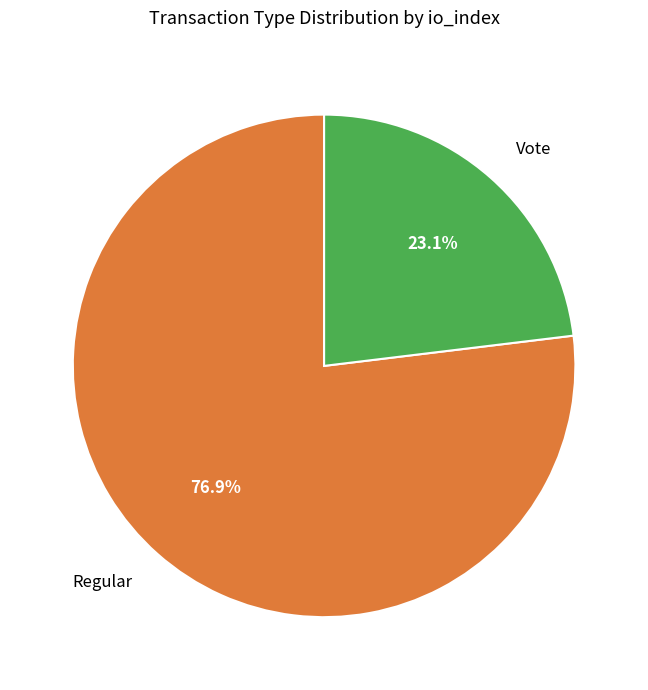

Is there a majority slice in this chart?

Yes